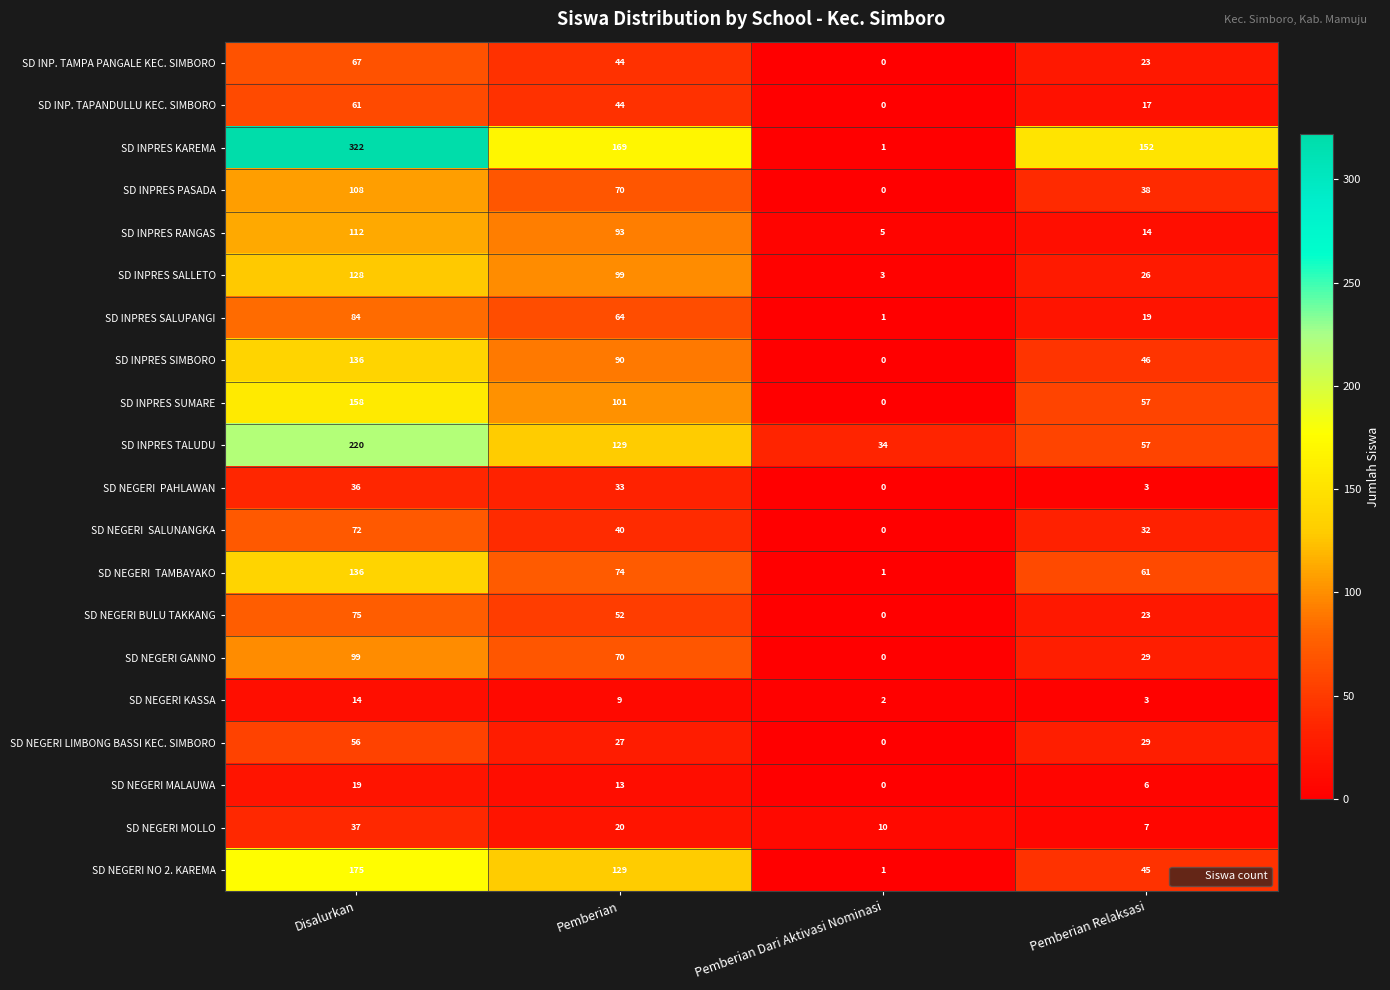

Is it true that SD NEGERI BULU TAKKANG equals -48 at Pemberian Dari Aktivasi Nominasi?

False